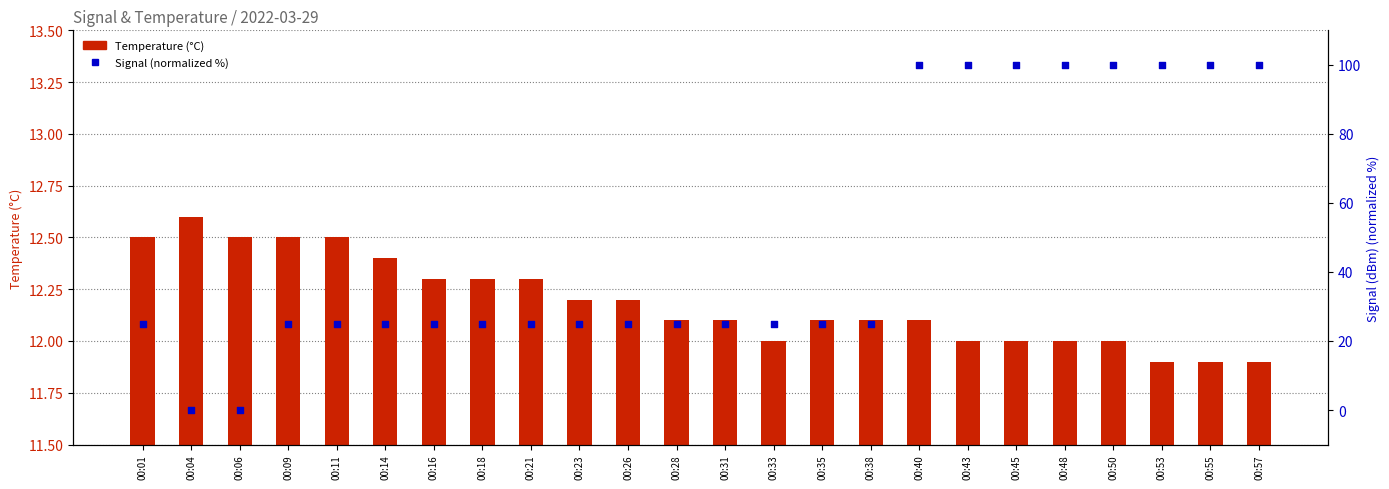

Which series has the largest Y range (max minus min)?

Signal (normalized %)